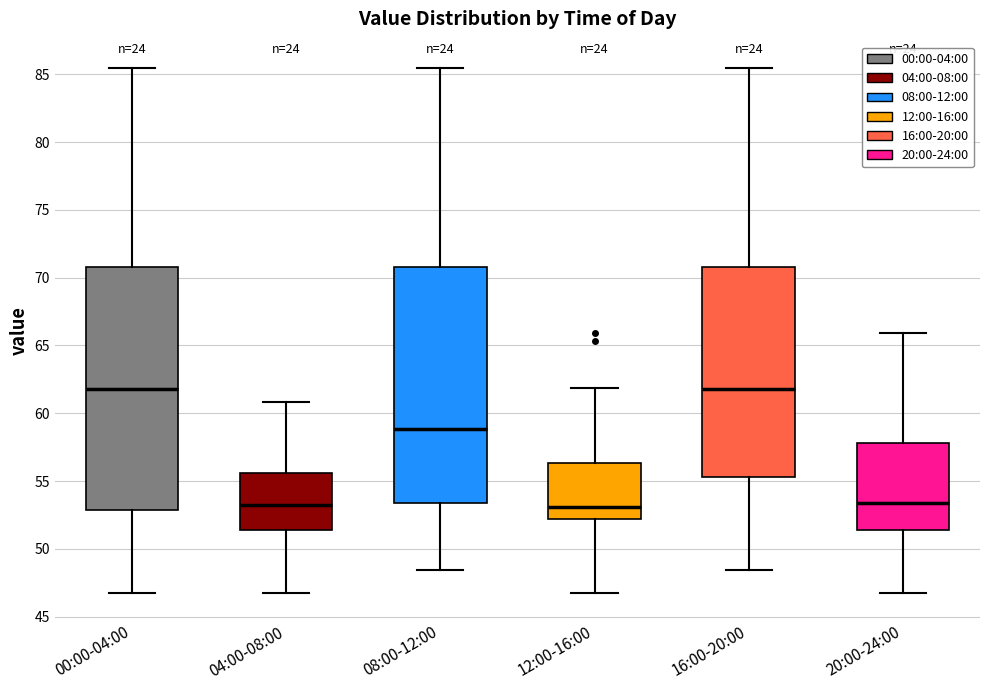

Reading left to right, read every box against the y-axis: the position of its median line, the range the box covers, and the ends of its whiskers. The values are not printed on the chart, so give them approximately, as read against the axis.

00:00-04:00: median 62.0, box 53.0 to 71.0, whiskers 46.5 to 85.5
04:00-08:00: median 53.0, box 51.5 to 55.5, whiskers 46.5 to 61.0
08:00-12:00: median 59.0, box 53.5 to 71.0, whiskers 48.5 to 85.5
12:00-16:00: median 53.0, box 52.0 to 56.5, whiskers 46.5 to 62.0
16:00-20:00: median 62.0, box 55.5 to 71.0, whiskers 48.5 to 85.5
20:00-24:00: median 53.5, box 51.5 to 58.0, whiskers 46.5 to 66.0